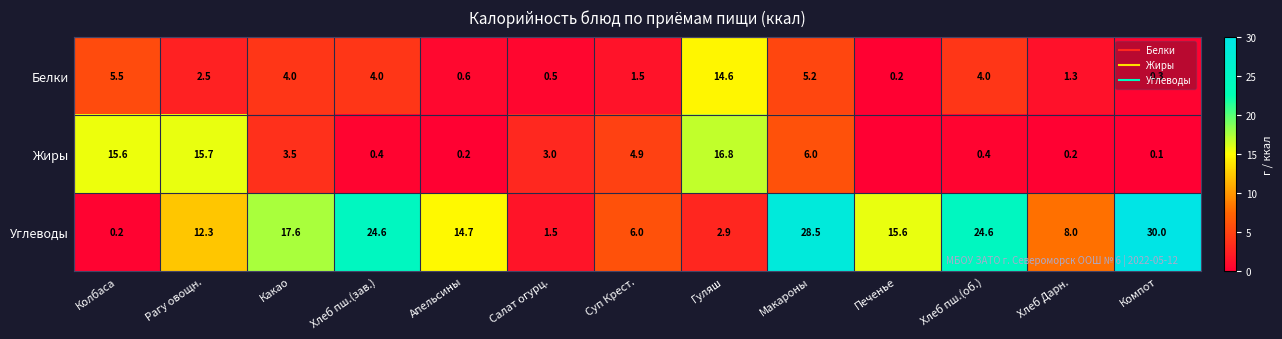

Which series has the largest total across all categories?

Углеводы